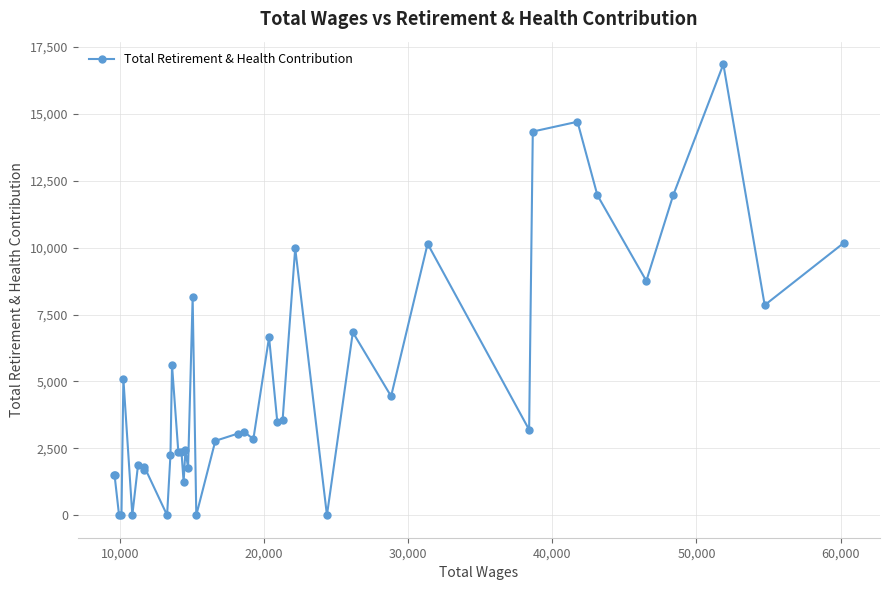

How many data points are less than 3118?

20